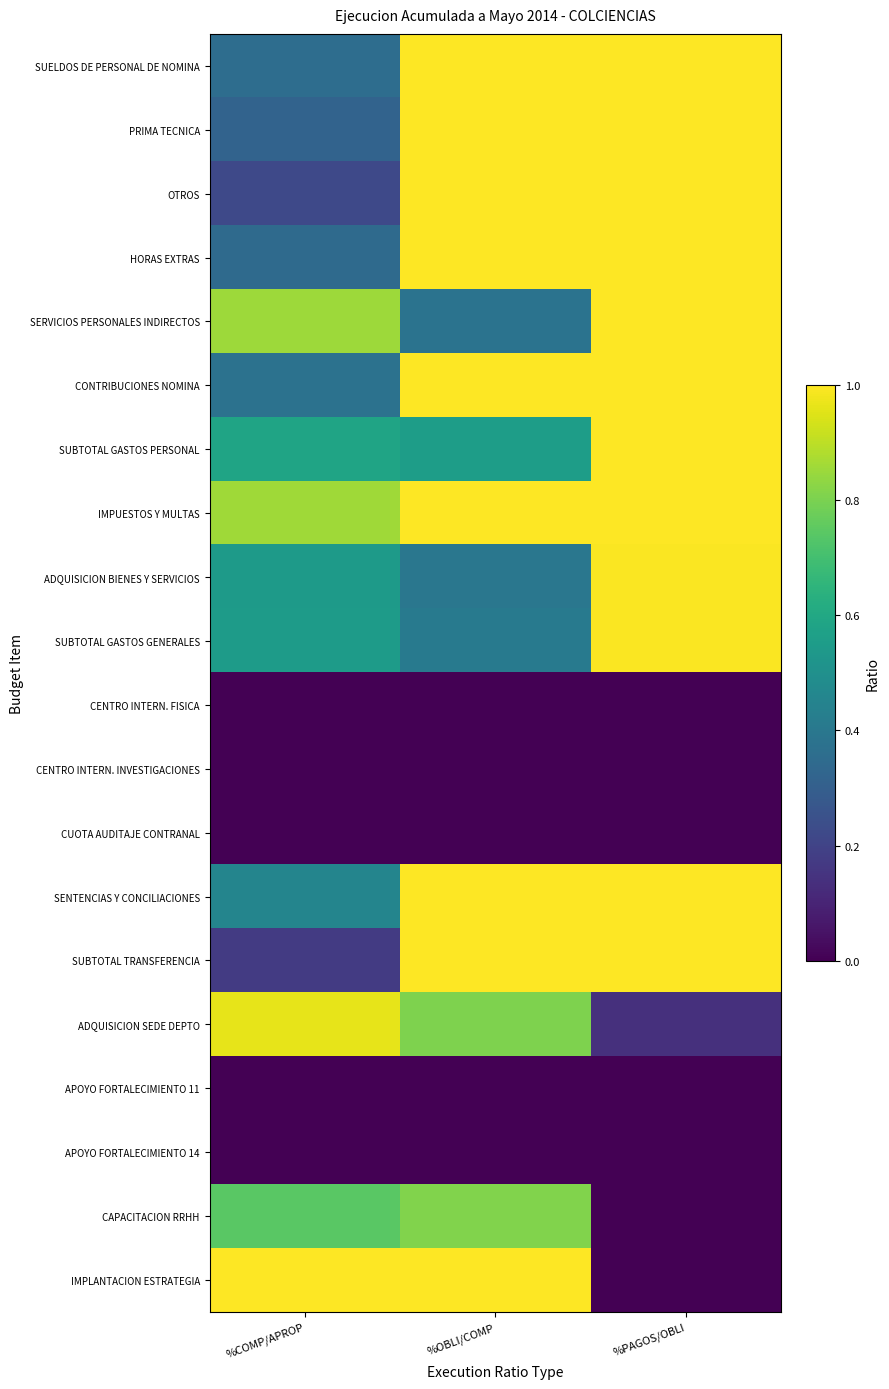

Which label corresponds to the smallest value in the chart?

%COMP/APROP